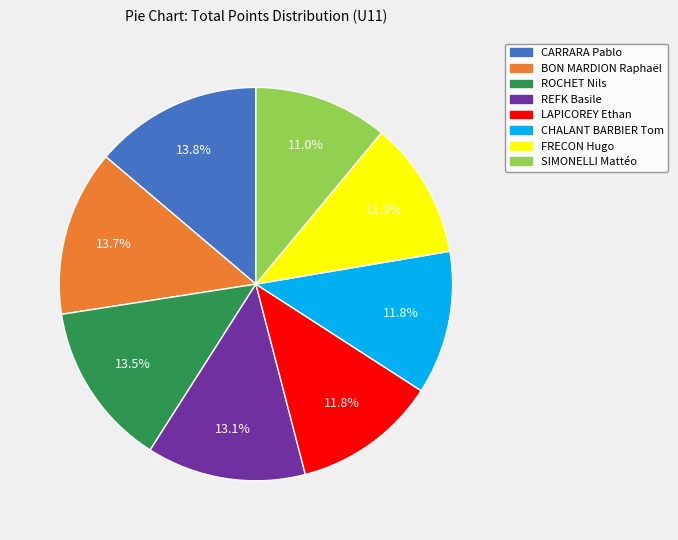

What percentage is the CHALANT BARBIER Tom slice, to the nearest percent?

12%